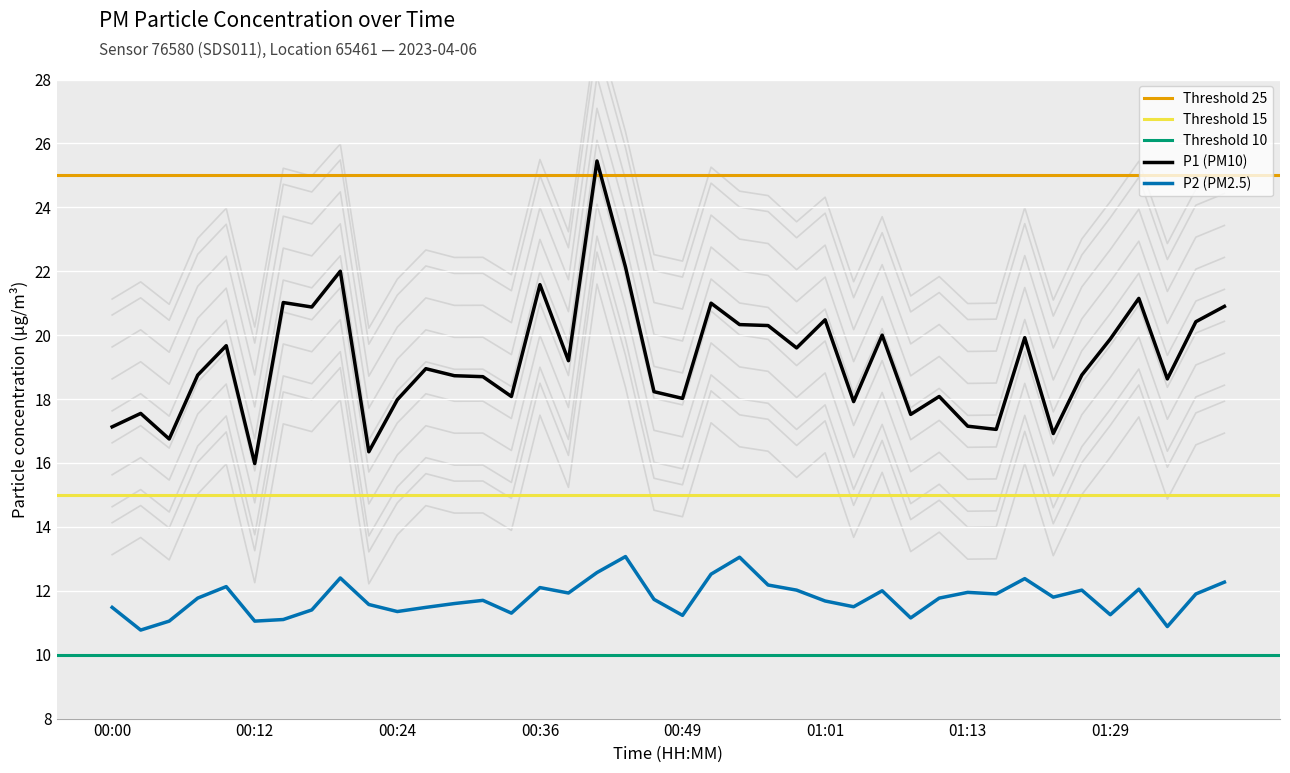

What is the difference between the second highest and minimum values in the P1 series?

6.1